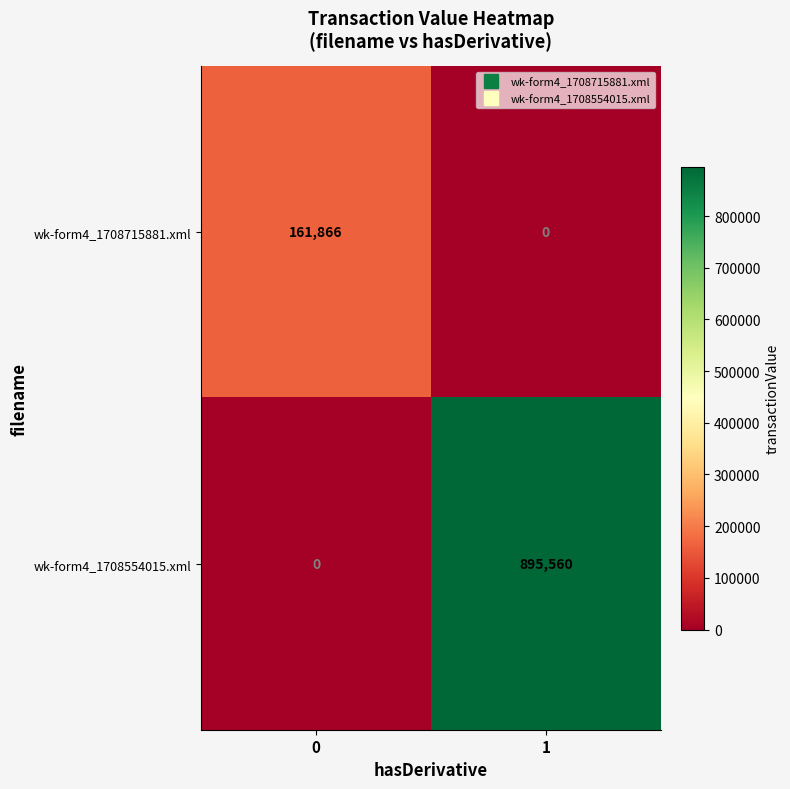

What is the maximum value shown in the chart?

895560